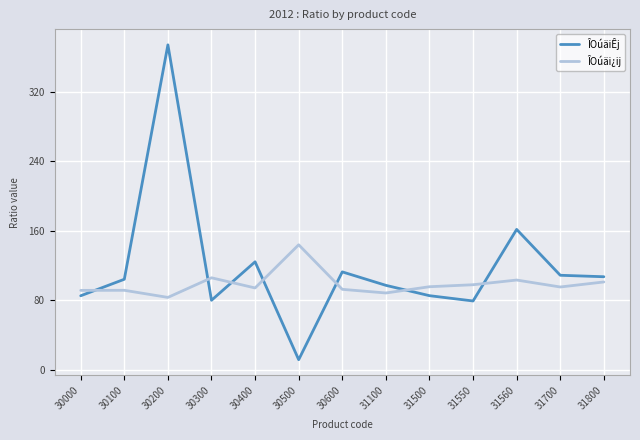

Rank the series by their maximum value, from lowest to highest.

ÎOúäi¿ij, ÎOúäiÊj